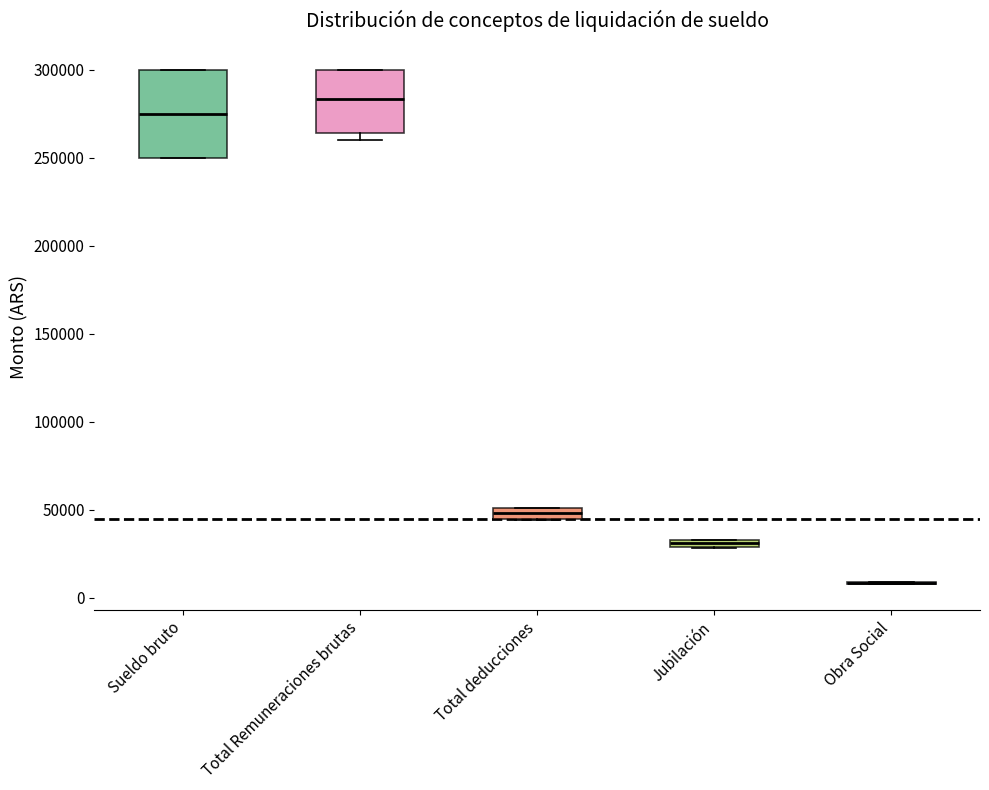

Comparing the boxes themselves (not the whiskers), which one is the tallest?

Sueldo bruto